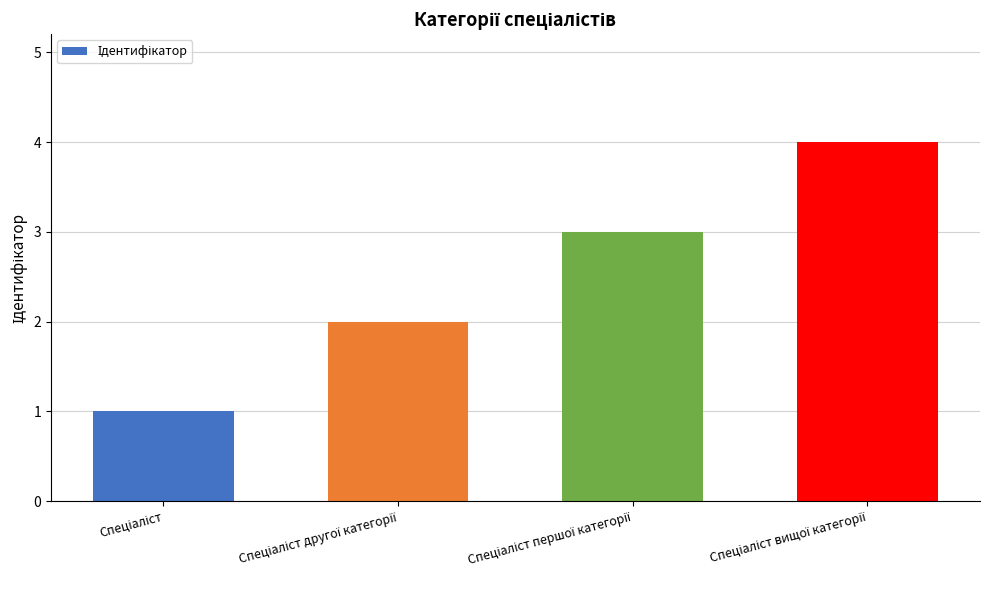

What is the difference between the maximum and minimum values?

3